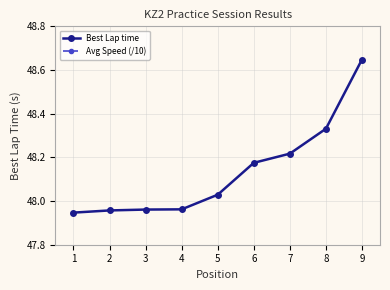

At how many categories does at least one series exceed 12?

9